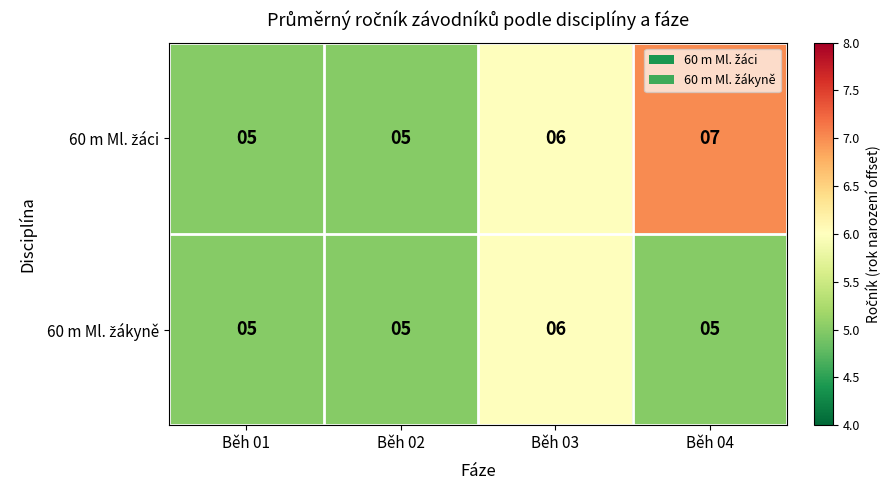

What is the greatest value displayed?

7